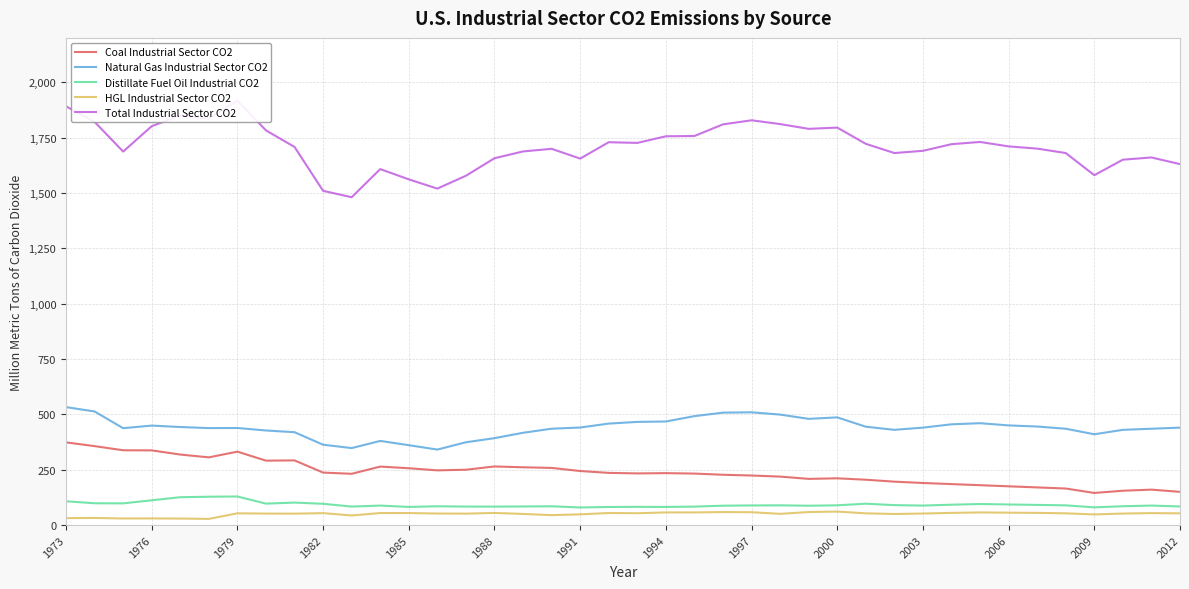

True or false: Coal Industrial Sector CO2 and Natural Gas Industrial Sector CO2 intersect in this chart.

False